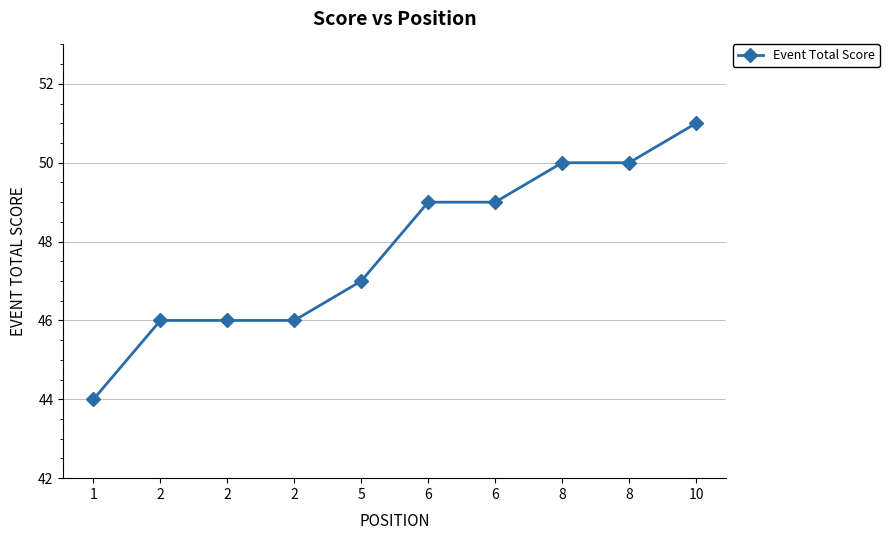

Which label corresponds to the largest value in the chart?

10